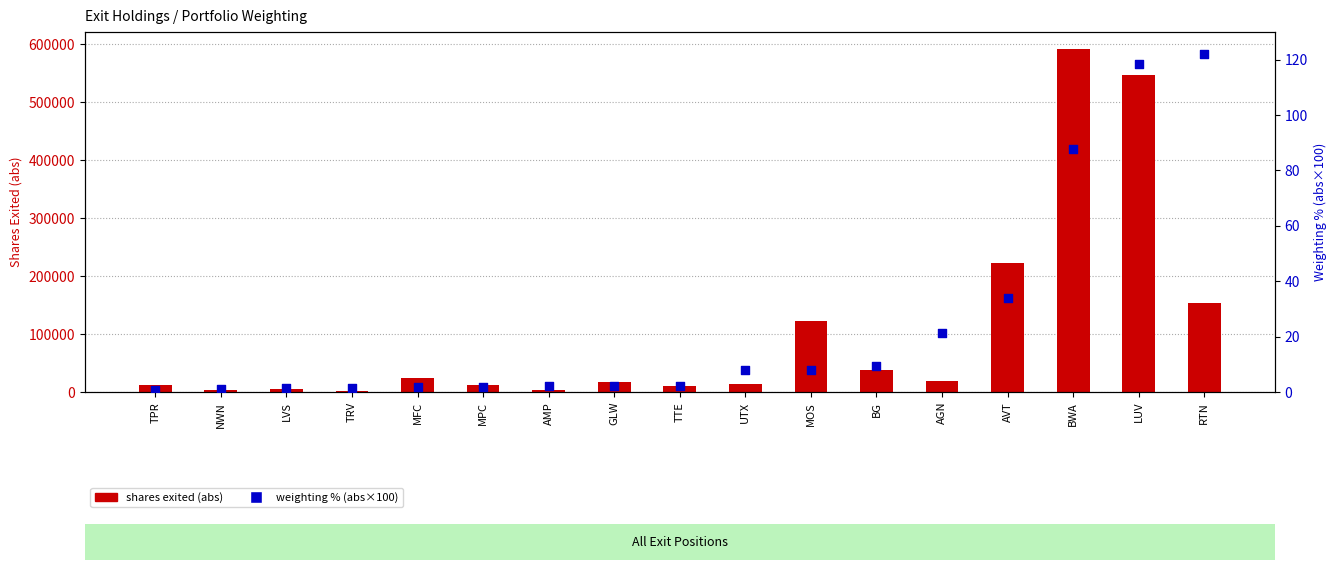

Which series has the largest total across all categories?

shares exited (abs)